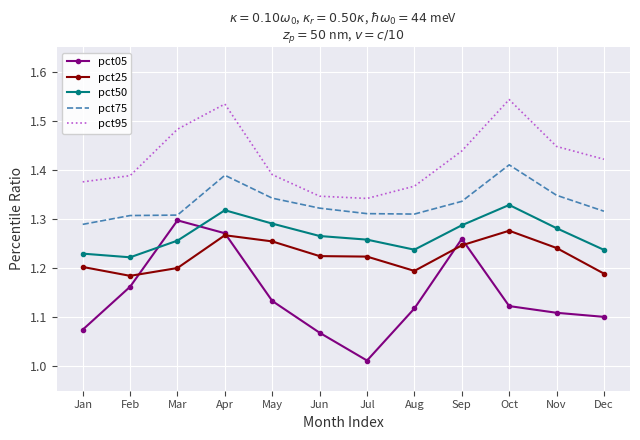

What is the sum of the pct95 values at Sep and Apr?

3.0